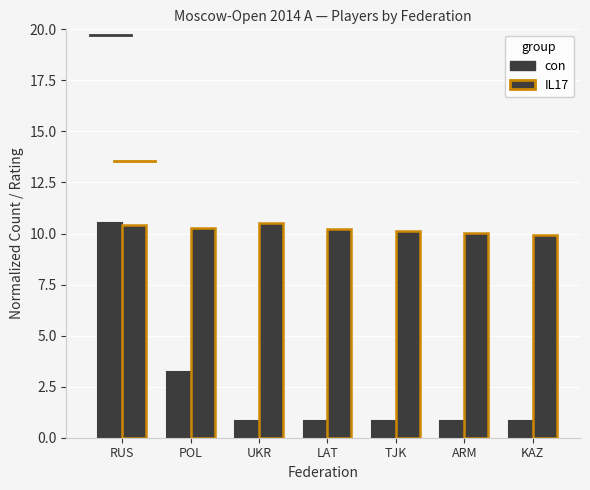

Rank the categories by con value from highest to lowest.

RUS, POL, UKR, LAT, TJK, ARM, KAZ